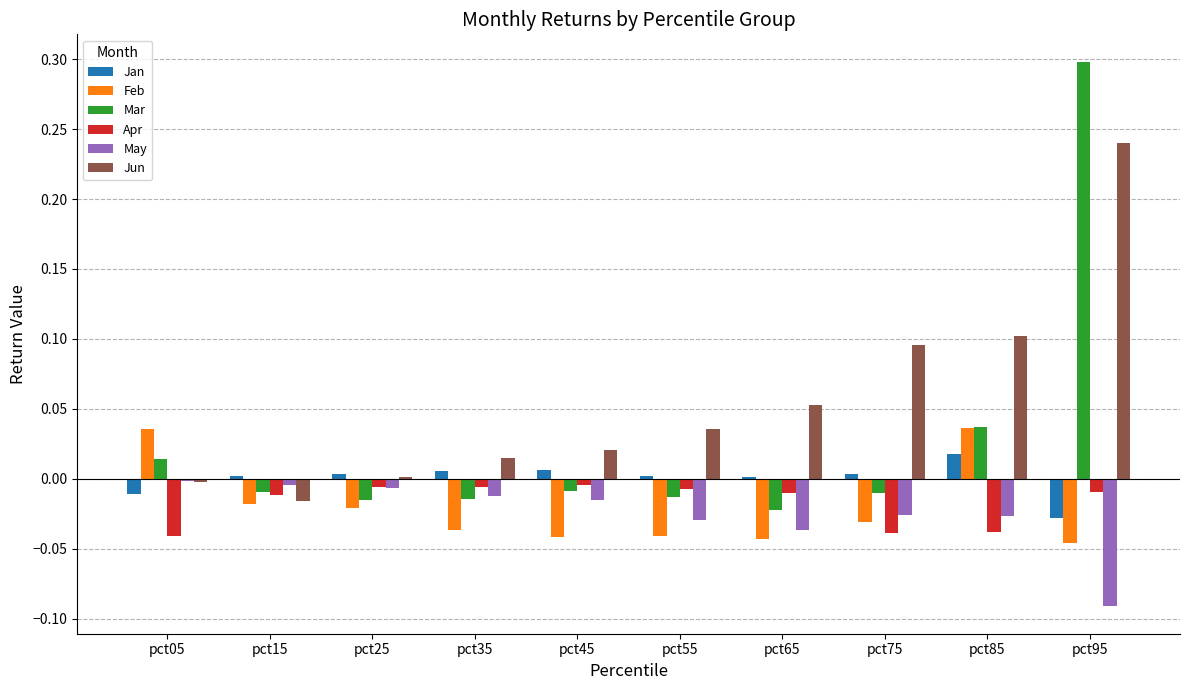

At which category is the sum across all series the highest?

pct95